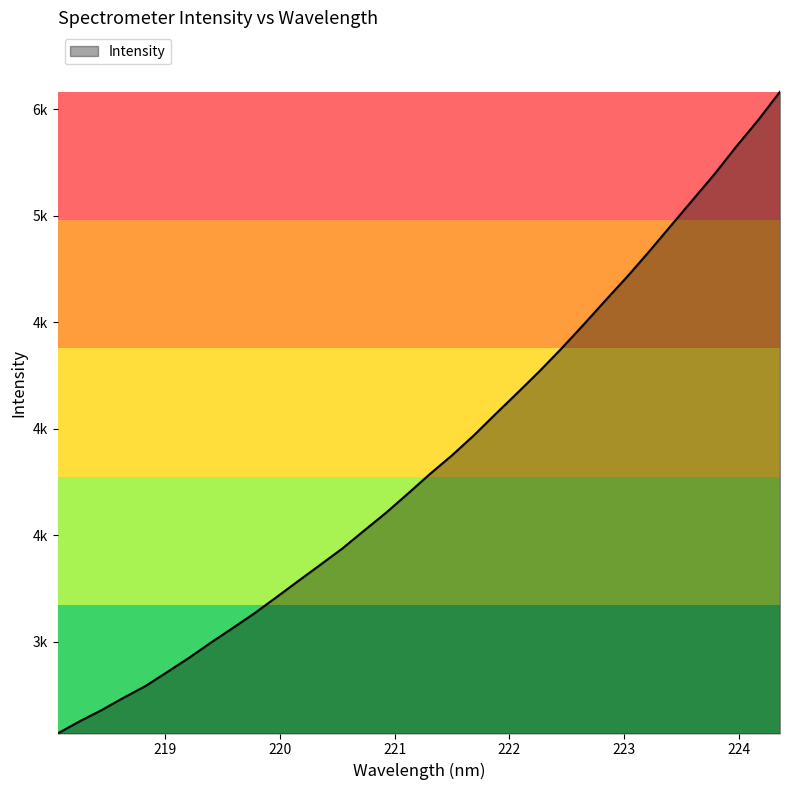

At which label is the value closest to 4075?

221.8812